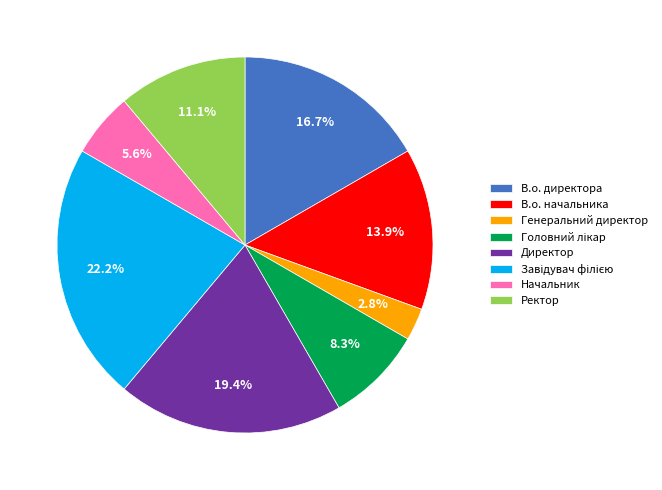

Is it true that Начальник is 14% of the pie?

False